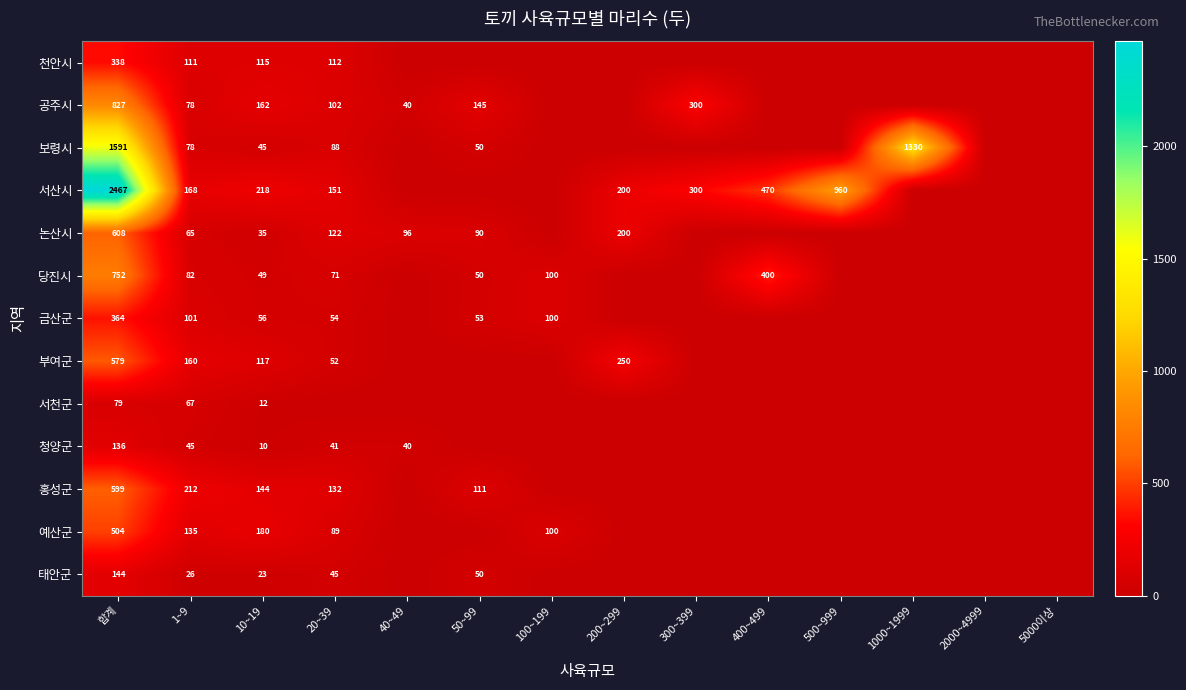

The value of 당진시 at 10~19 is 49. True or false?

True